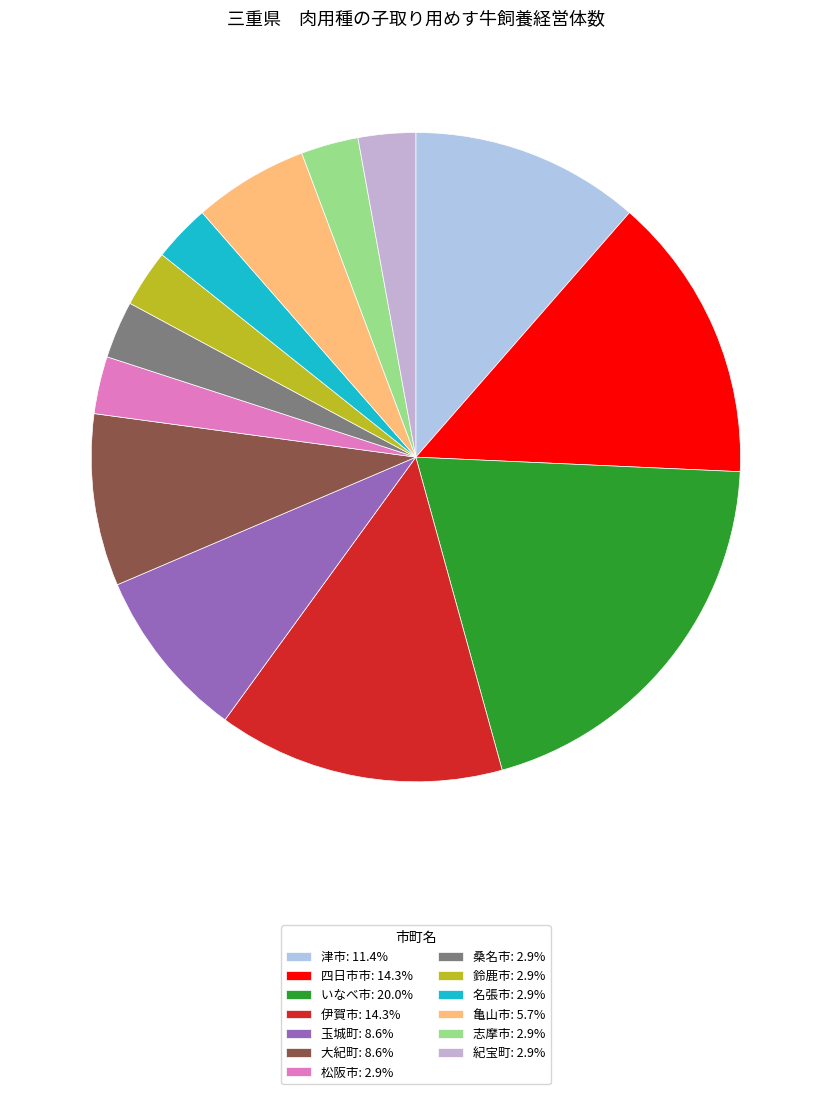

Approximately how many times larger is the value at 玉城町 compared to 桑名市?

3.0